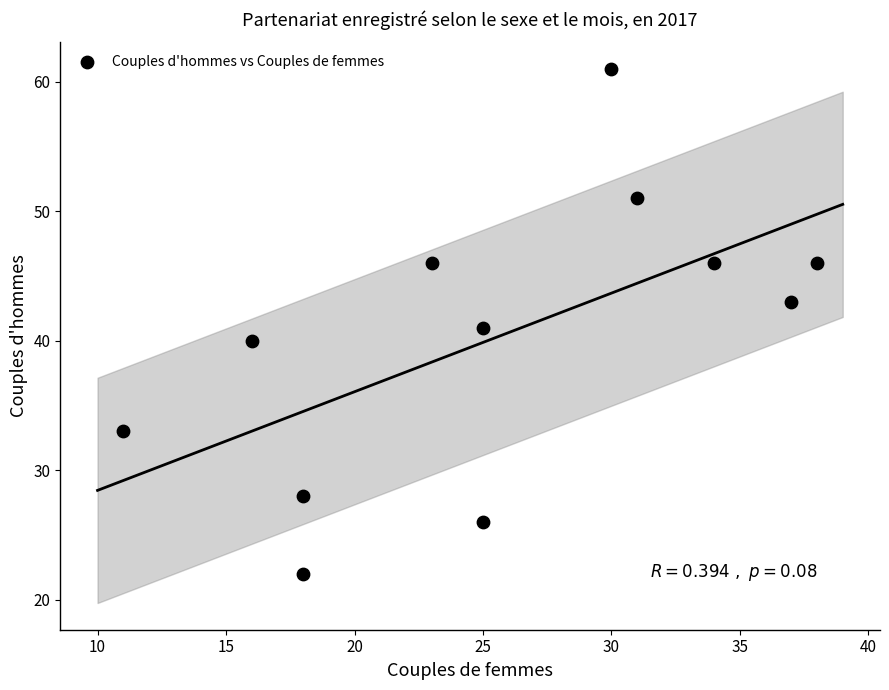

What is the average X value?

26